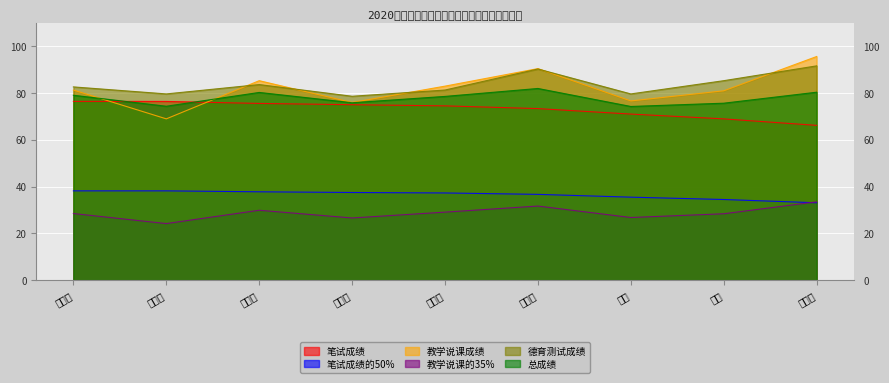

Rank the series at 钟遂贤 from highest to lowest value.

教学说课成绩, 德育测试成绩, 总成绩, 笔试成绩, 笔试成绩的50%, 教学说课的35%